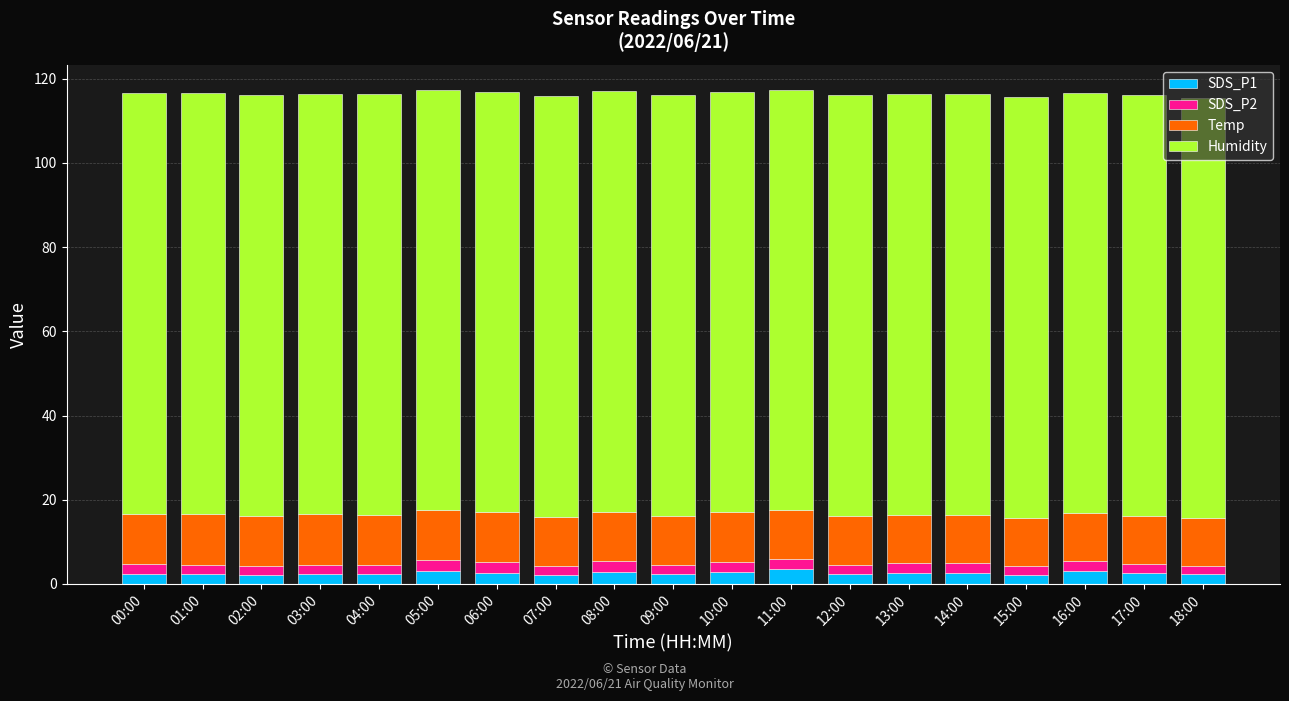

Count the number of categories in the chart.

19